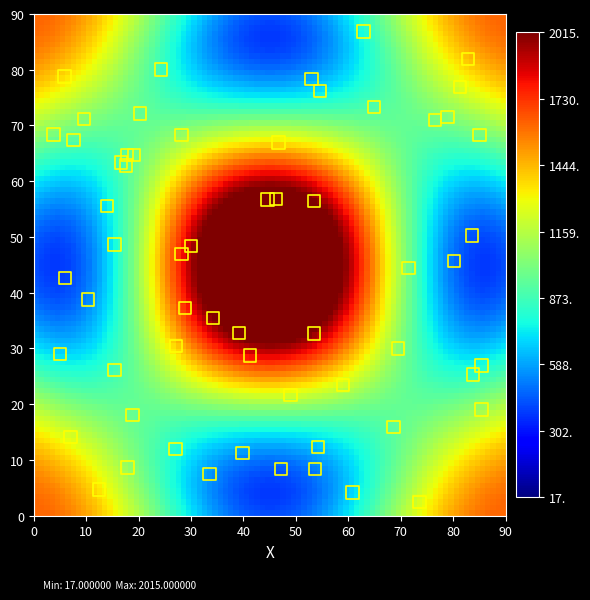

What is the range of X values (max minus min)?

81.6